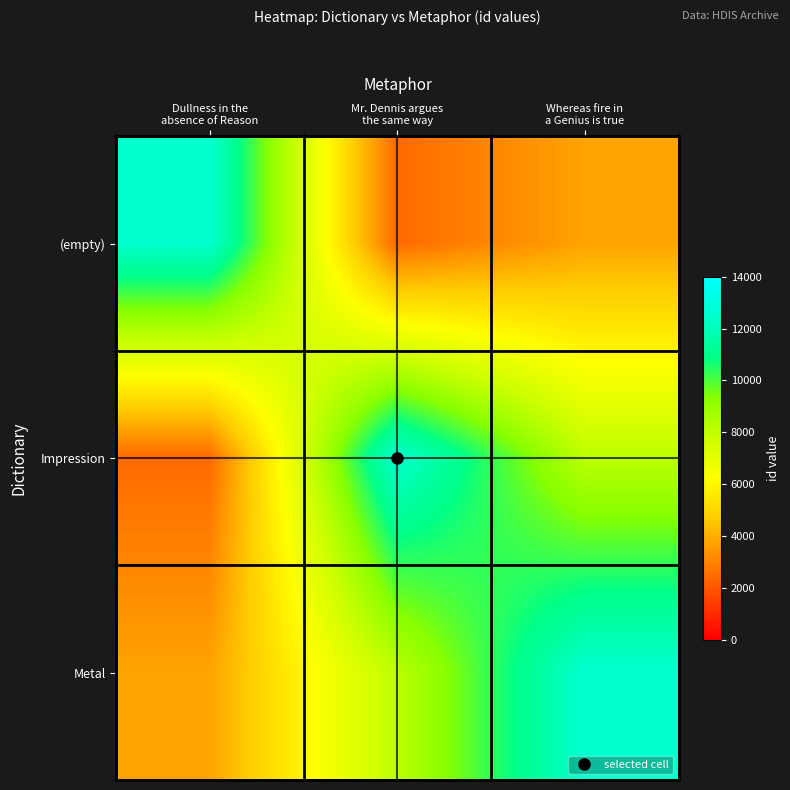

Rank the series by their maximum value, from highest to lowest.

Metal, Impression, (empty)